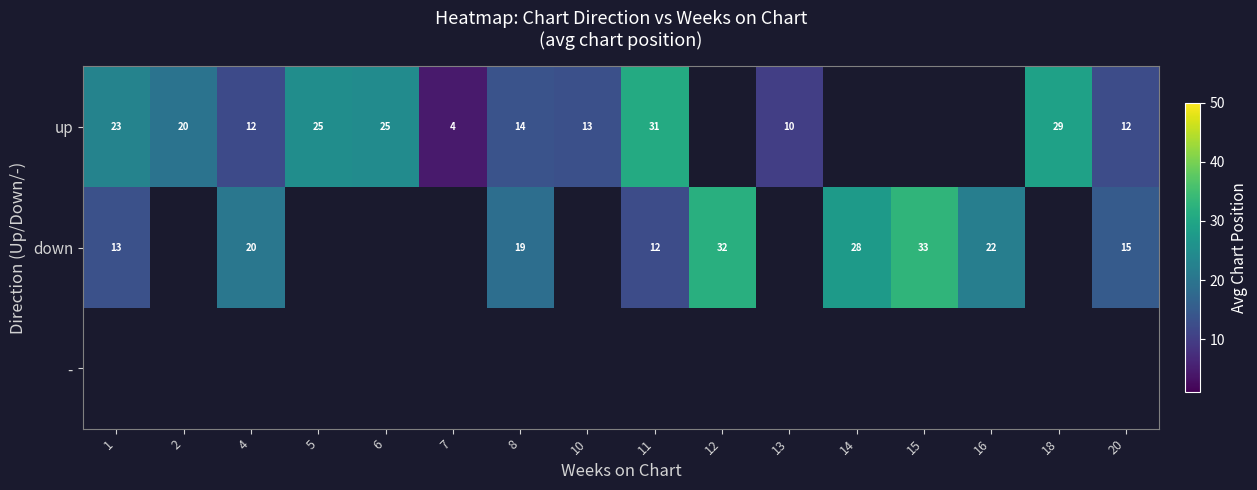

Between 8 and 2, which is larger?

2